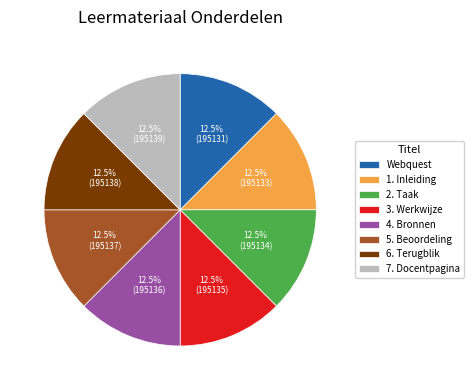

How many slices are in this pie chart?

8